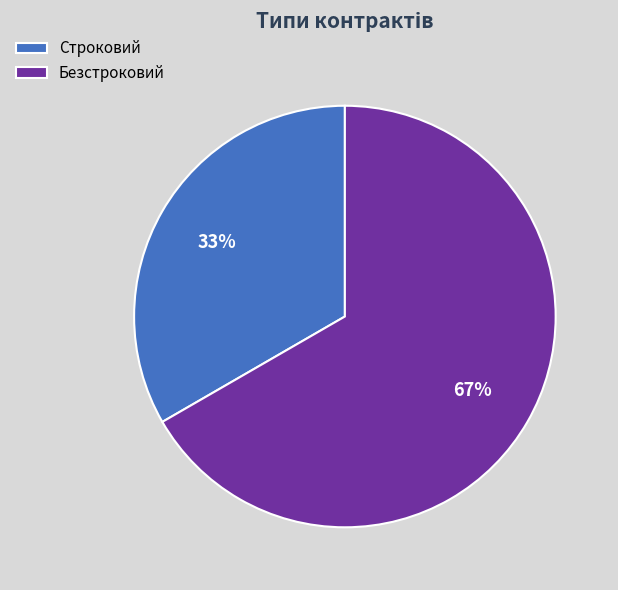

Does Безстроковий represent more than half of the total?

Yes